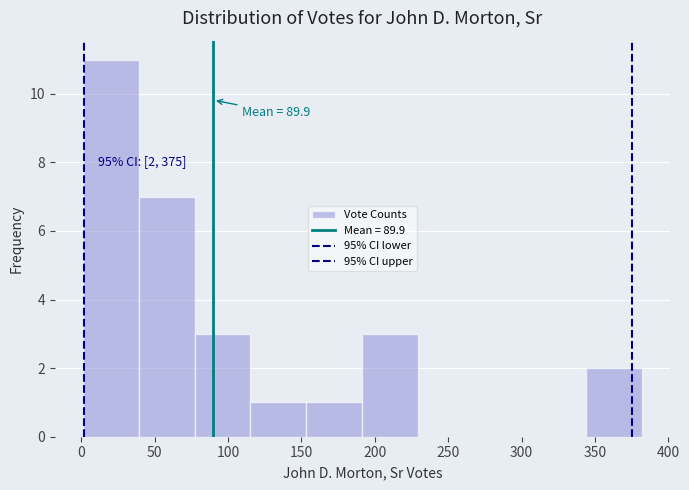

Over which range of the x-axis is the bar tallest?

0 to 40